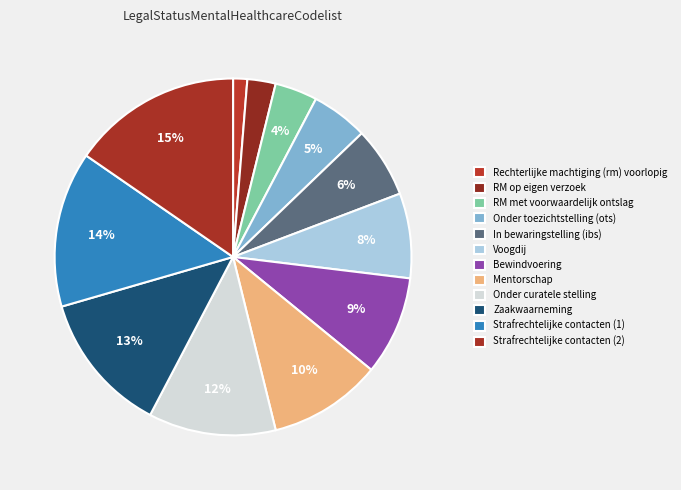

How many segments does this pie chart have?

12